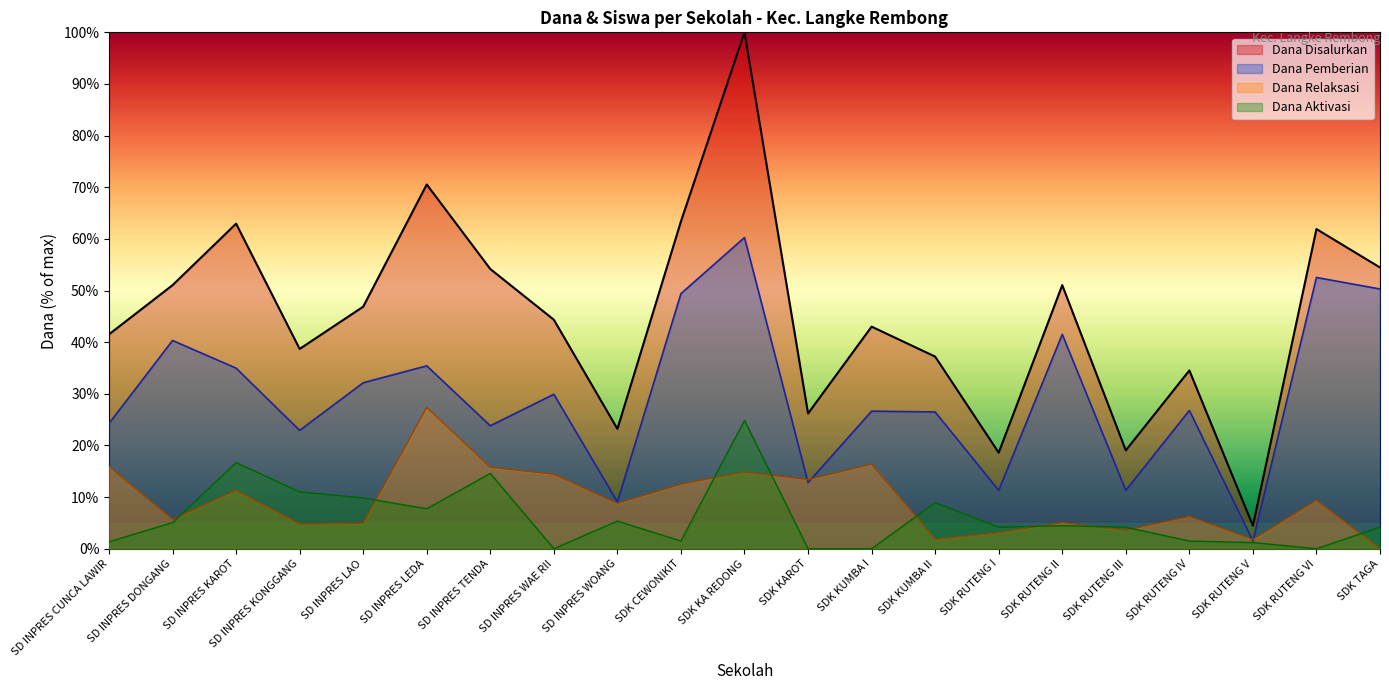

Rank the categories by Dana Disalurkan value from highest to lowest.

SDK KA REDONG, SD INPRES LEDA, SDK CEWONIKIT, SD INPRES KAROT, SDK RUTENG VI, SDK TAGA, SD INPRES TENDA, SD INPRES DONGANG, SDK RUTENG II, SD INPRES LAO, SD INPRES WAE RII, SDK KUMBA I, SD INPRES CUNCA LAWIR, SD INPRES KONGGANG, SDK KUMBA II, SDK RUTENG IV, SDK KAROT, SD INPRES WOANG, SDK RUTENG III, SDK RUTENG I, SDK RUTENG V